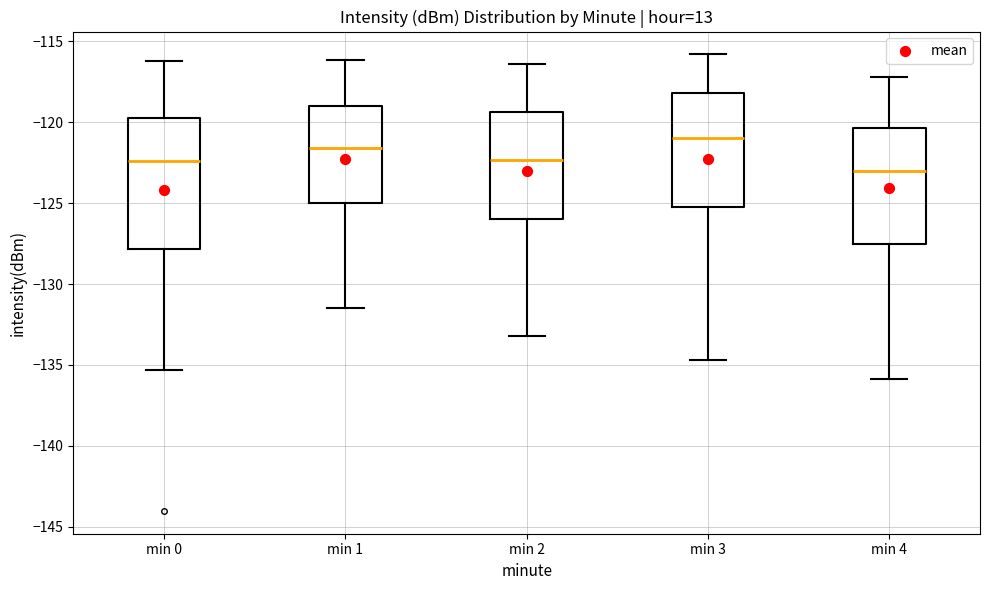

Reading left to right, transcribe this box plot: for each box, give where its median line is, the range the box spans, and where its two whiskers end, as read against the y-axis. The values are not printed on the chart, so give them approximately, as read against the axis.

min 0: median -122.5, box -128.0 to -119.5, whiskers -135.5 to -116.0
min 1: median -121.5, box -125.0 to -119.0, whiskers -131.5 to -116.0
min 2: median -122.5, box -126.0 to -119.5, whiskers -133.0 to -116.5
min 3: median -121.0, box -125.0 to -118.0, whiskers -134.5 to -116.0
min 4: median -123.0, box -127.5 to -120.5, whiskers -136.0 to -117.0